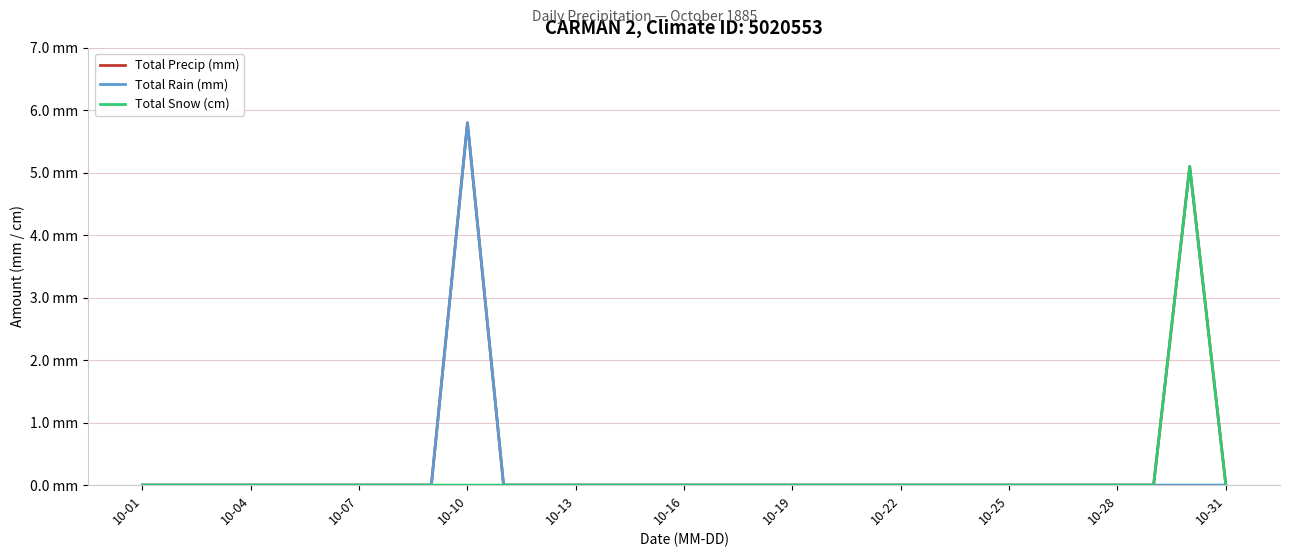

Does the chart have visible grid lines?

Yes